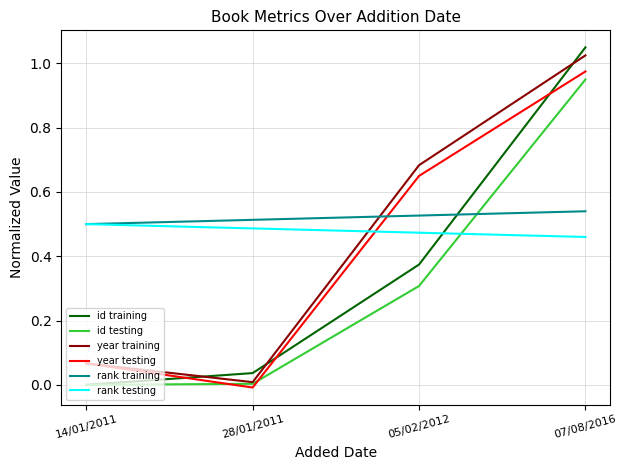

Which series has the largest range (max minus min)?

id training